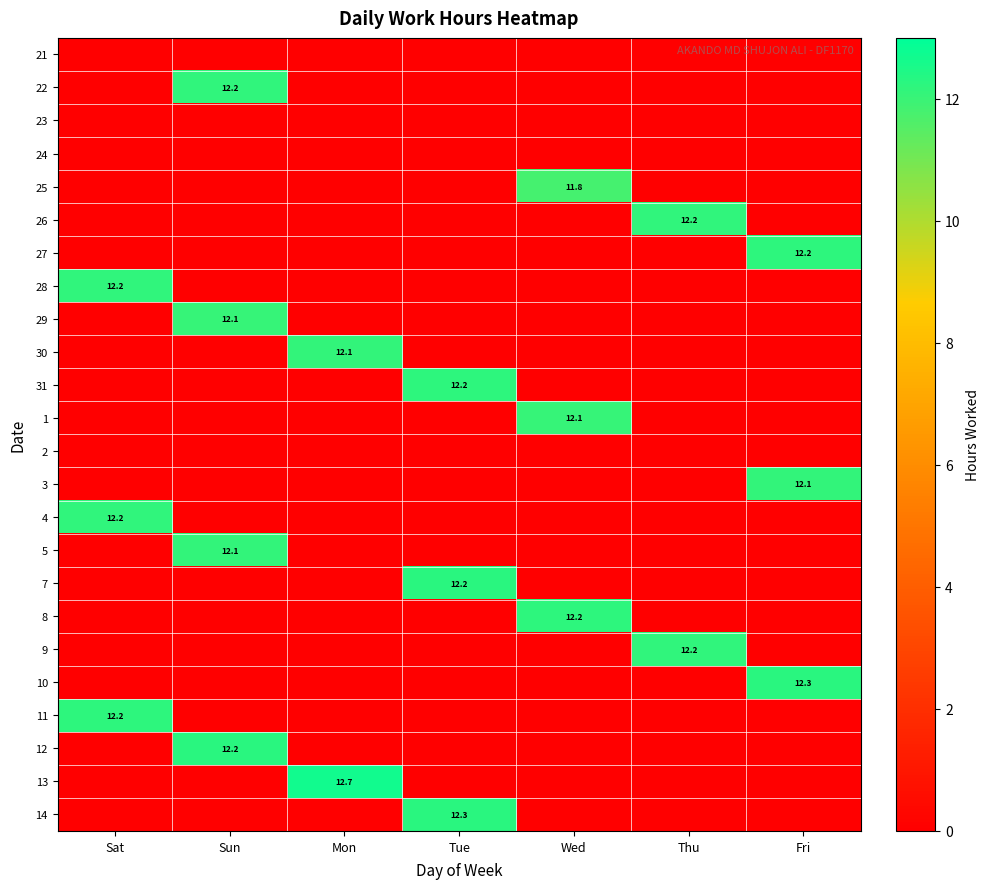

The 1 series shows 7.9 at Wed. True or false?

False